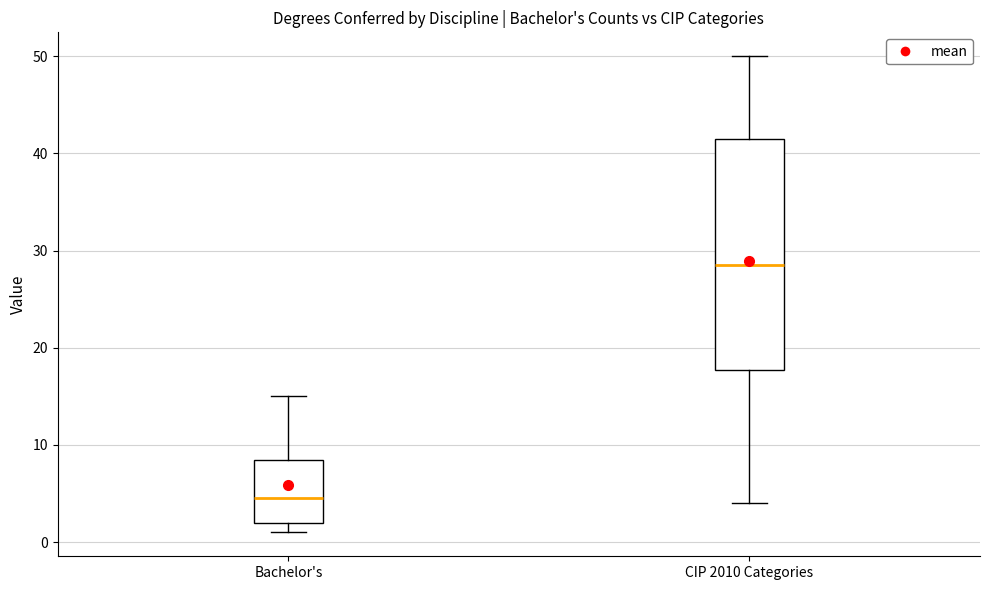

Comparing the boxes themselves (not the whiskers), which one is the tallest?

CIP 2010 Categories